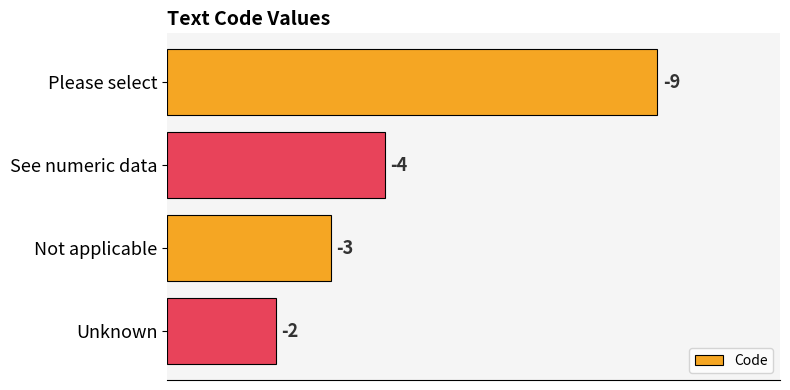

Does the chart contain any negative values?

No